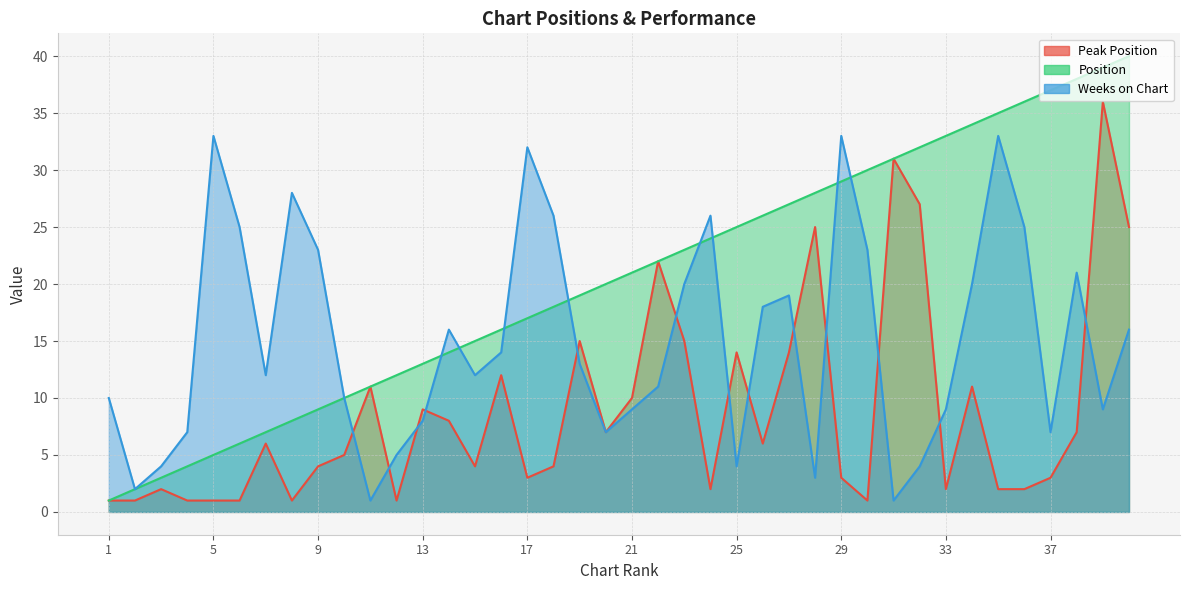

What is the value of the Position point at the 34th from the left?

34